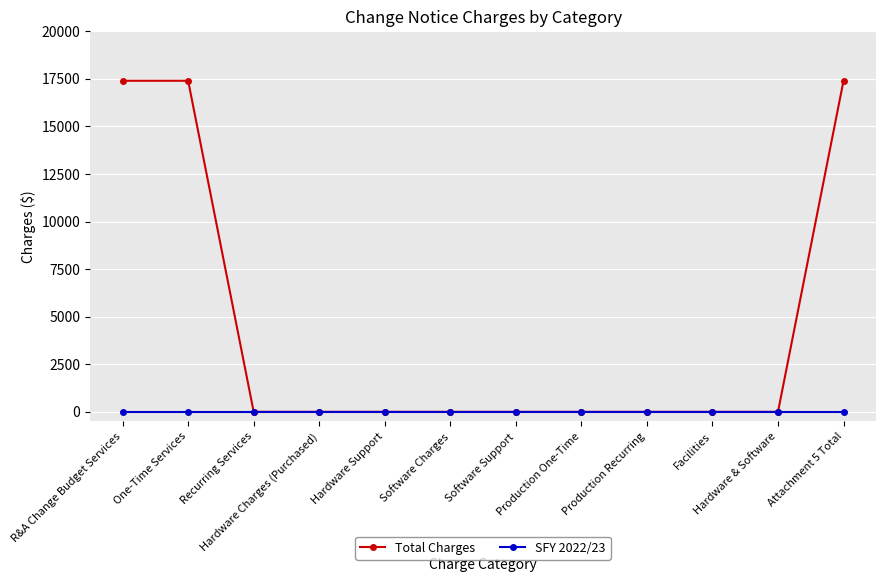

Rank the series at R&A Change Budget Services from lowest to highest value.

SFY 2022/23, Total Charges